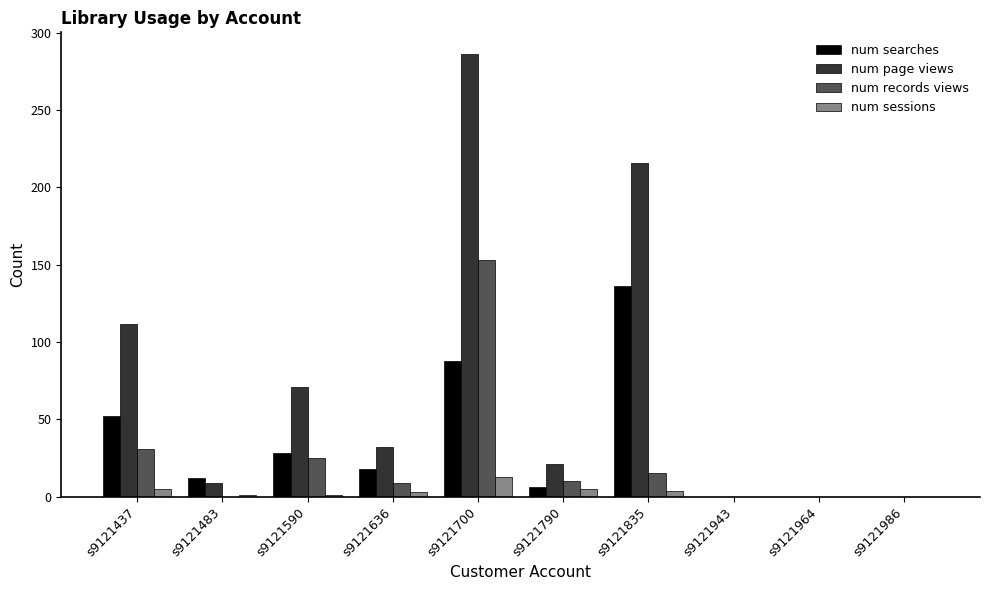

Which category has the highest value across all series?

s9121700